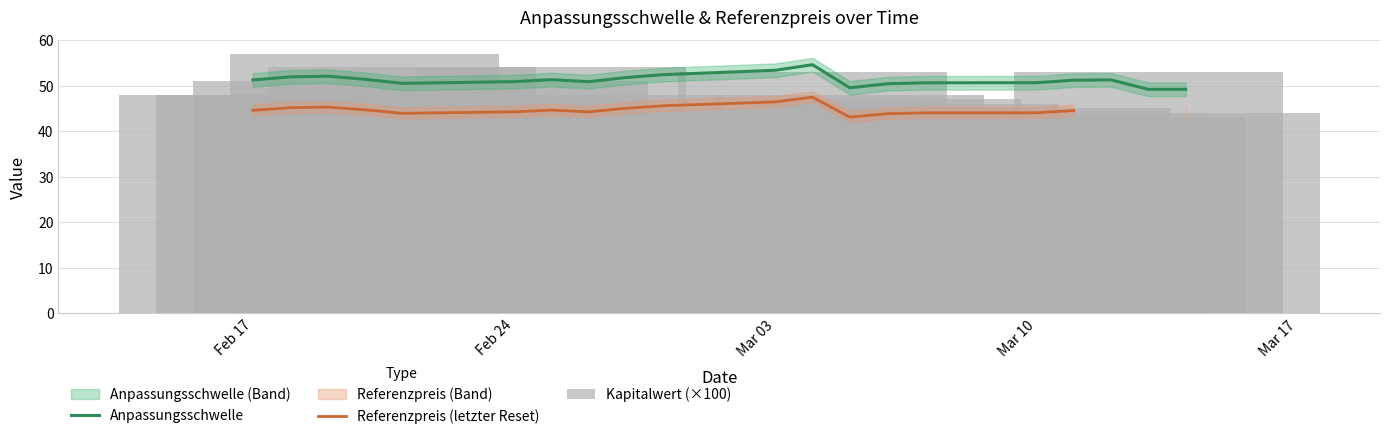

What is the maximum value for Kapitalwert (×100)?

57.0